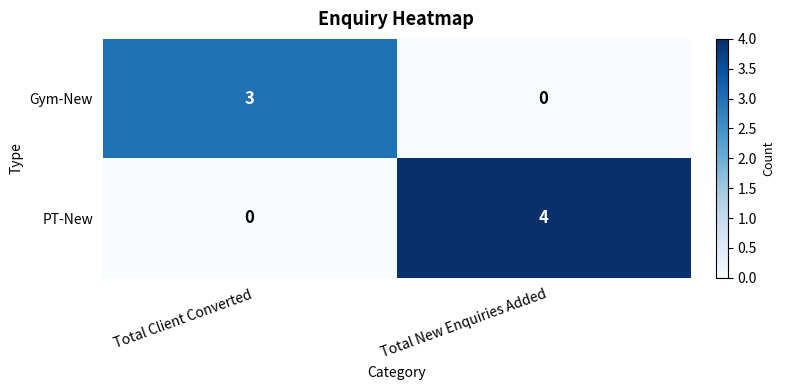

Reading right to left, extract all data points from this chart.

Gym-New: Total New Enquiries Added=0	Total Client Converted=3
PT-New: Total New Enquiries Added=4	Total Client Converted=0